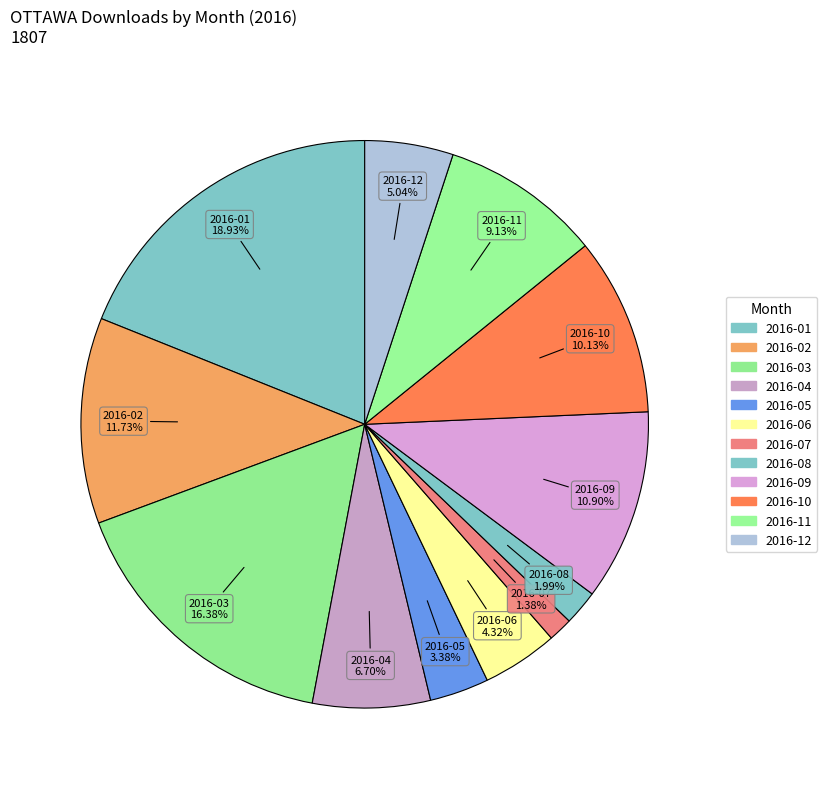

What percentage is the 2016-01 slice, to the nearest percent?

19%